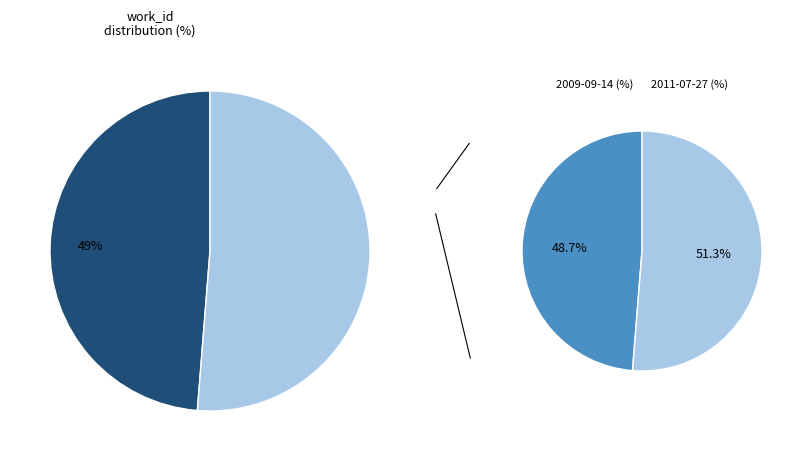

Rank the categories by value from highest to lowest.

2011-07-27 15:28:54 UTC, 2009-09-14 19:48:32 UTC